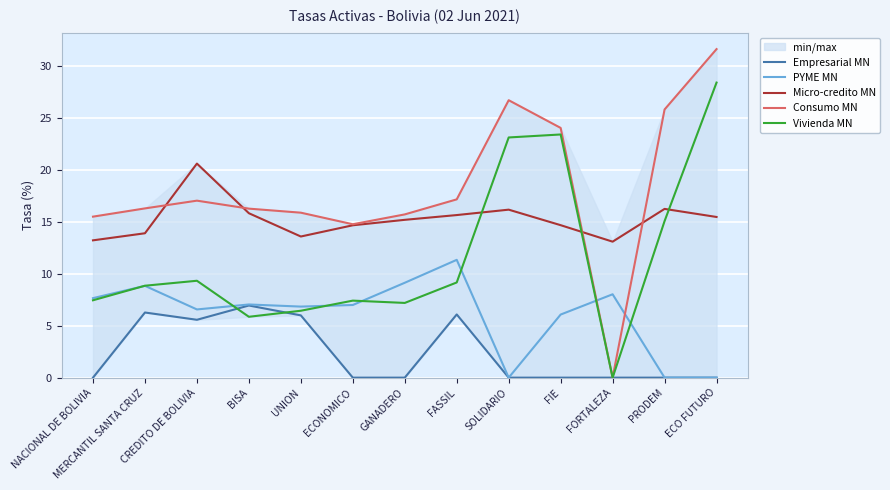

At which category does Micro-credito MN reach its first local valley?

UNION